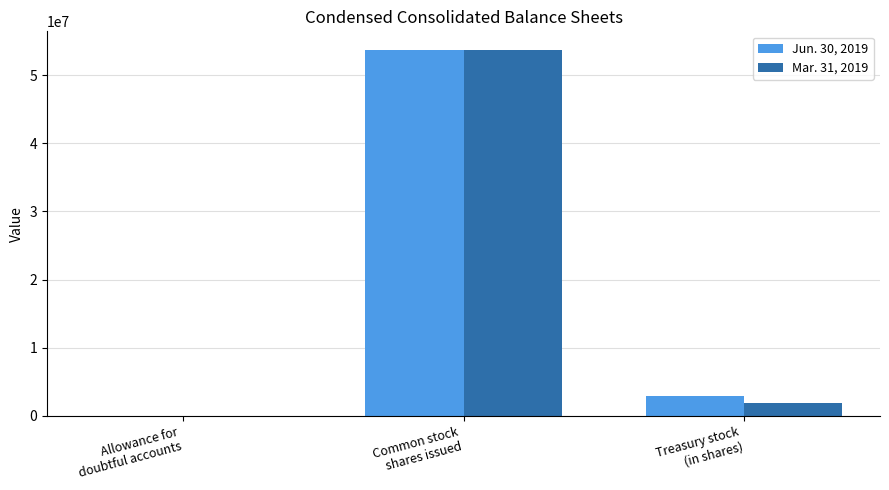

Count the number of data series in this chart.

2